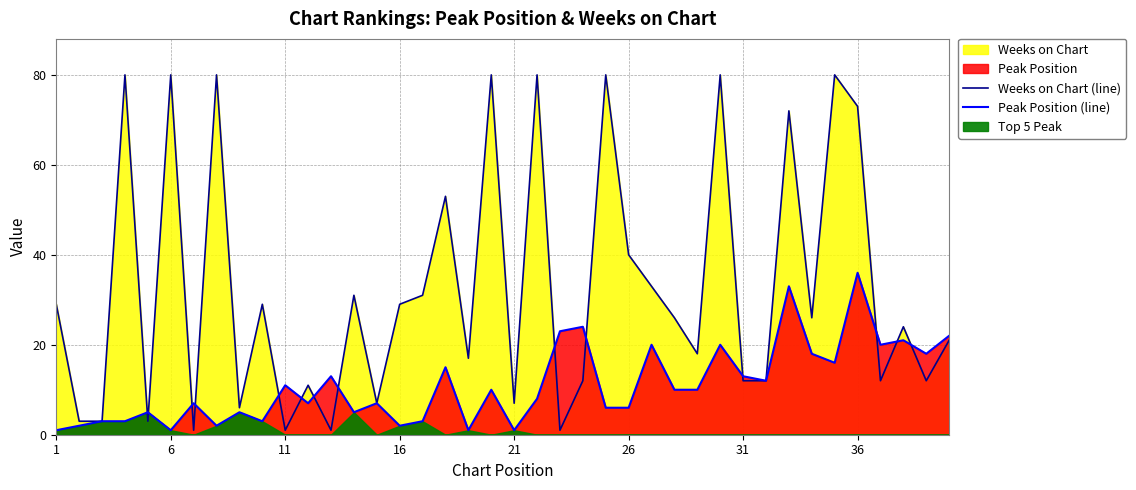

At which label is Weeks on Chart (line) closest to 40?

26